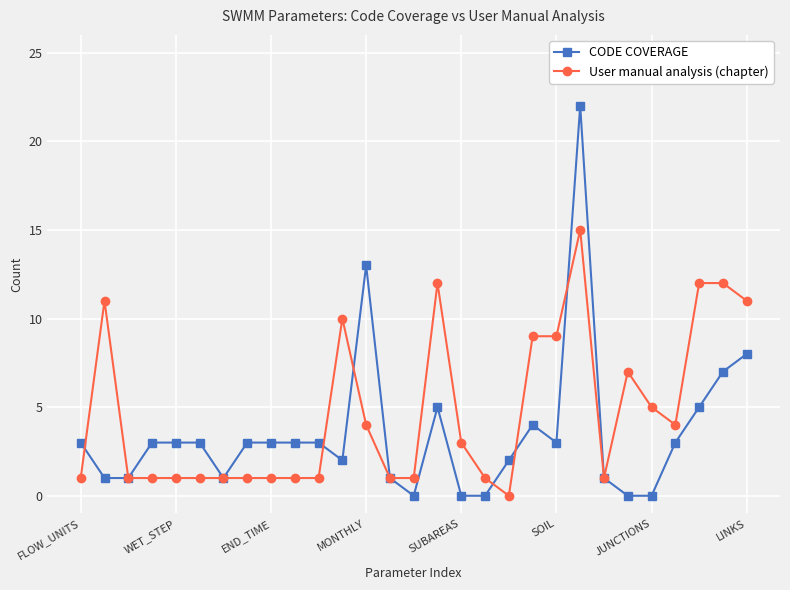

At how many categories does at least one series exceed 16?

1